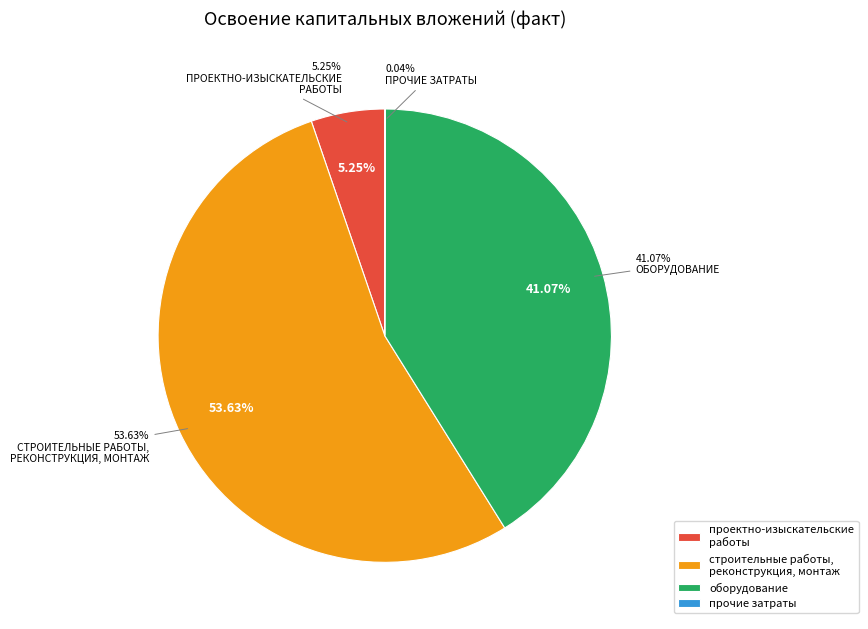

To the nearest percent, what is the difference between the largest and smallest slice percentages?

54%